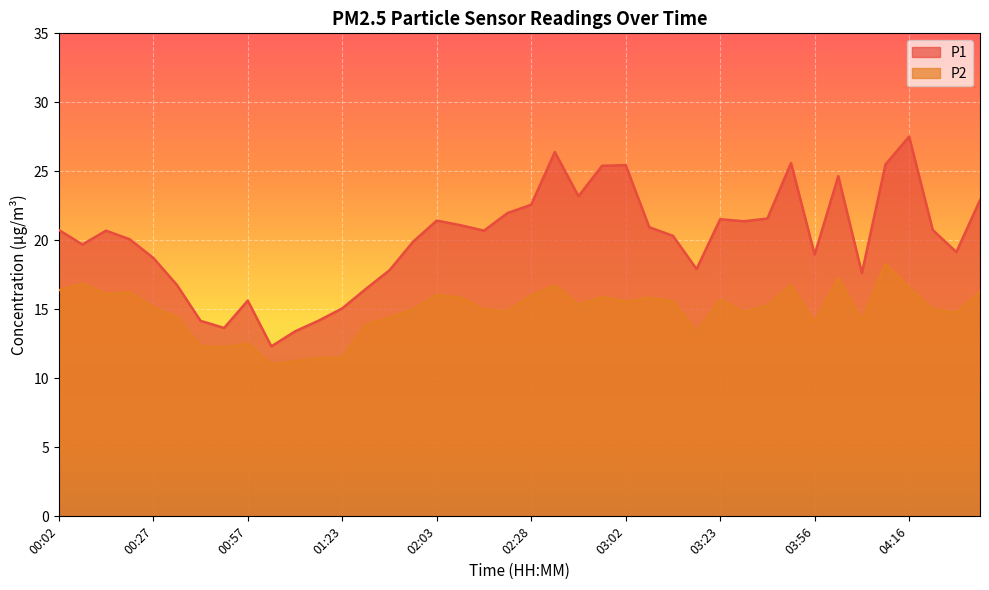

What position from the left is 01:09?

11